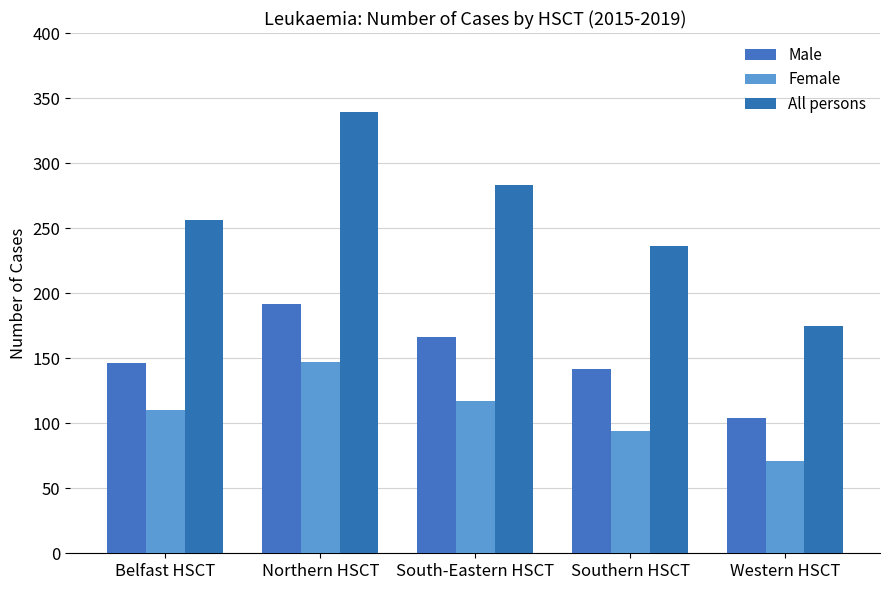

At which category is the sum across all series the highest?

Northern HSCT